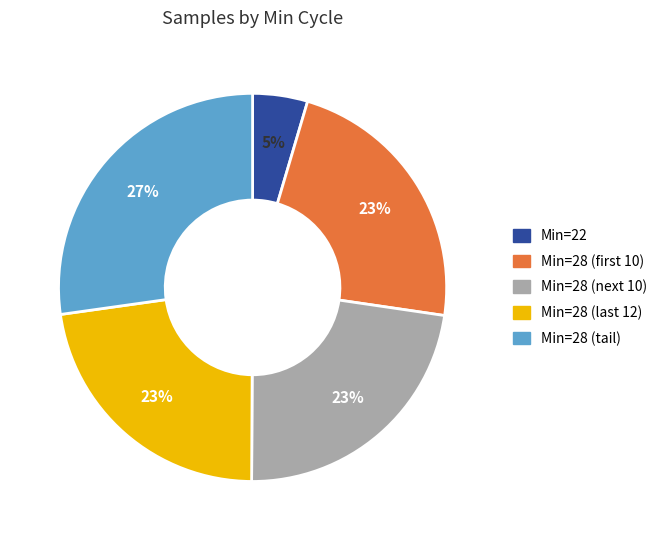

How many slices are in this pie chart?

5